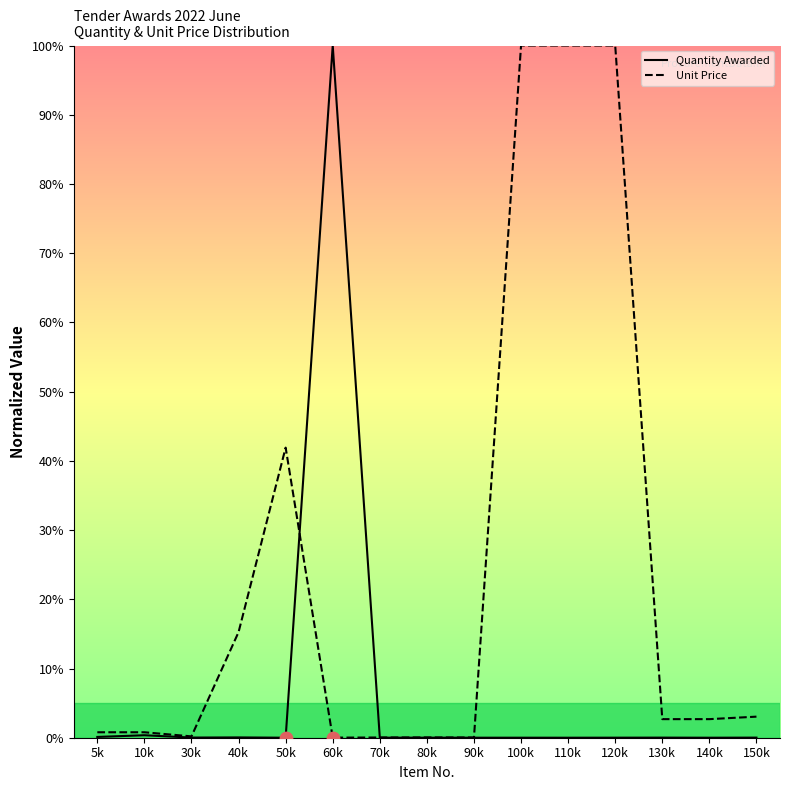

Which series has the largest total across all categories?

Unit Price